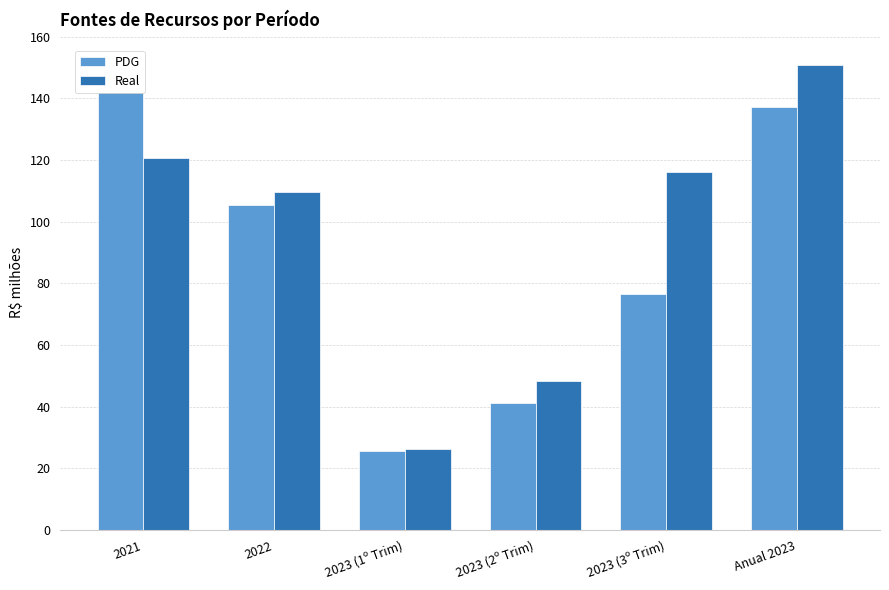

How many groups of bars are there?

6